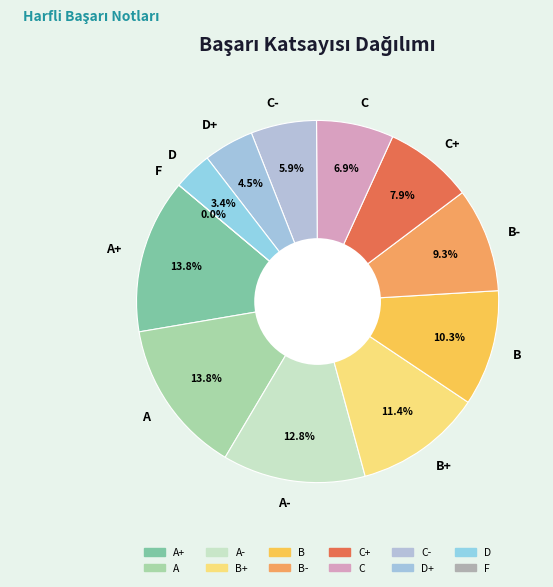

How much of the chart is everything except C+?

92.1%